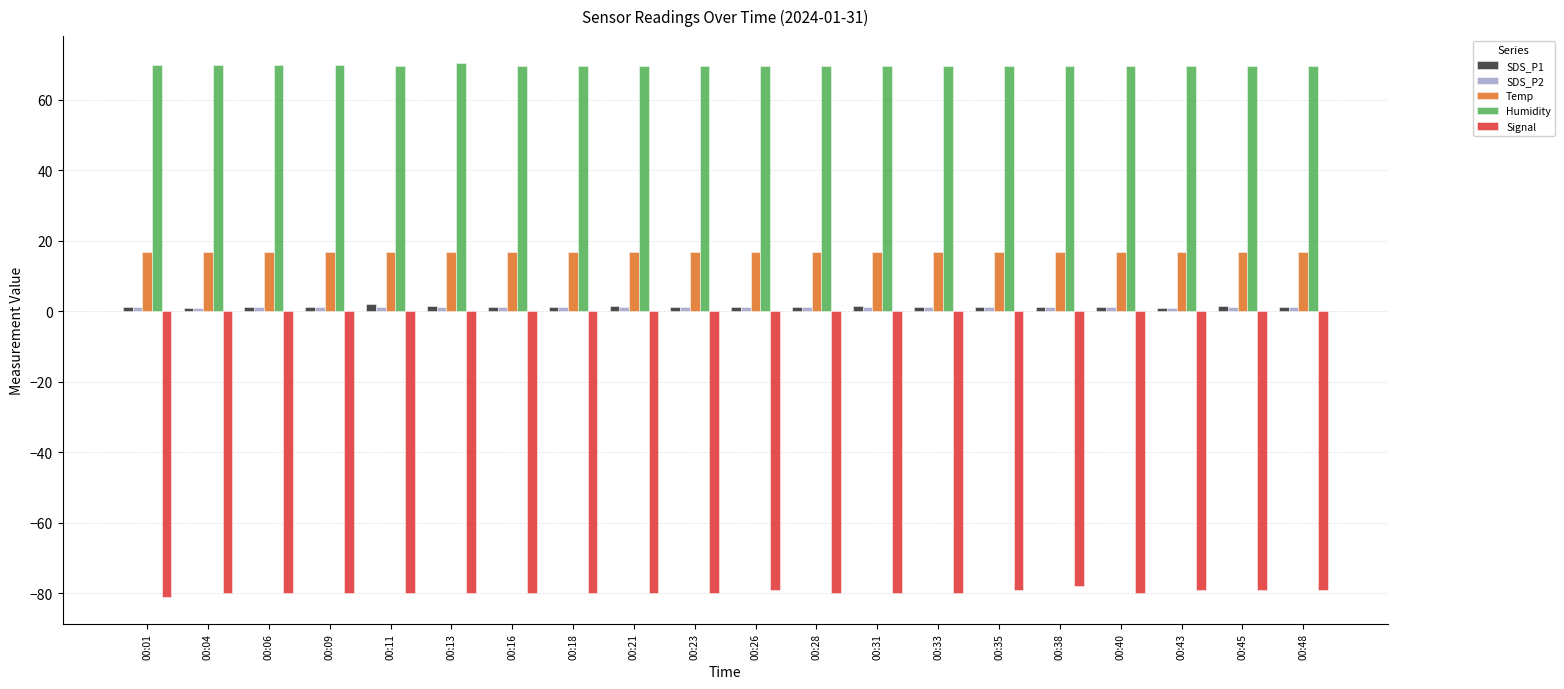

What is the smallest value displayed?

-81.0